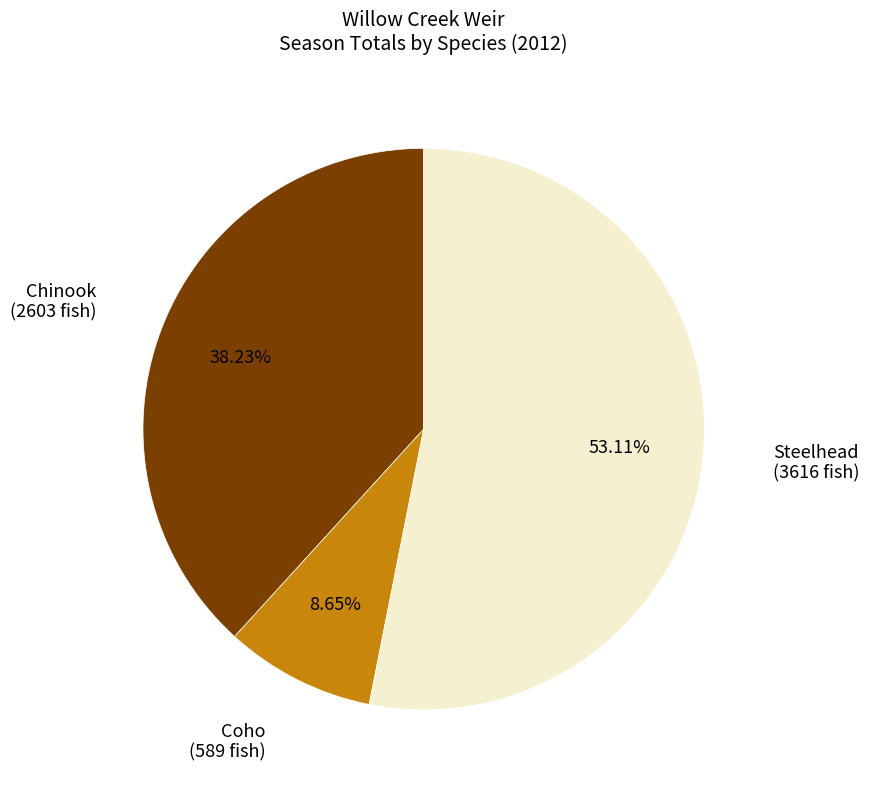

Does any single category account for the majority?

Yes